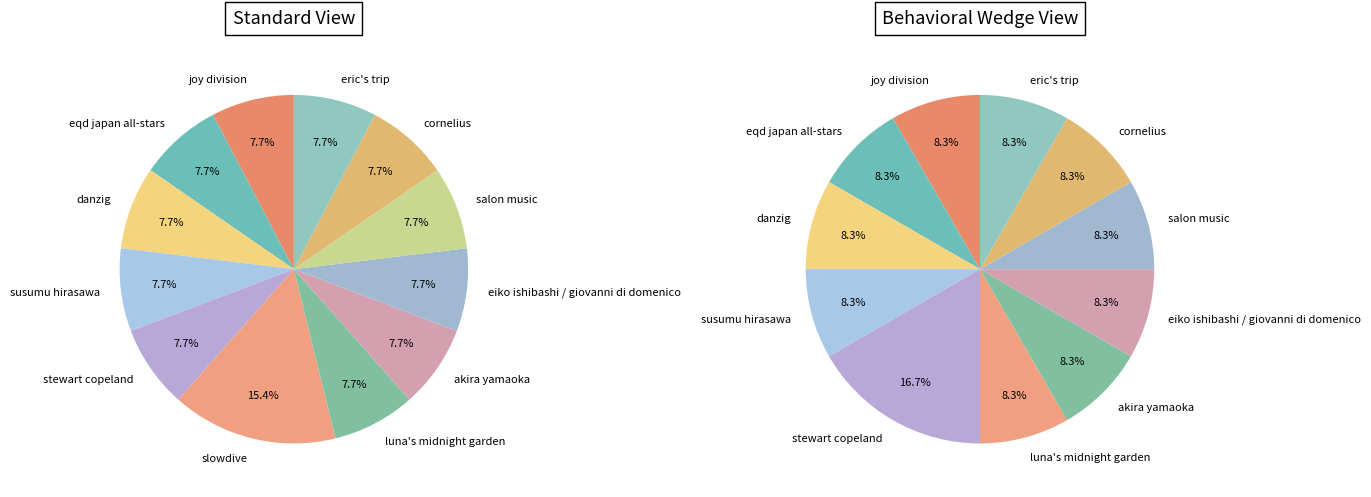

How many slices are in this pie chart?

12